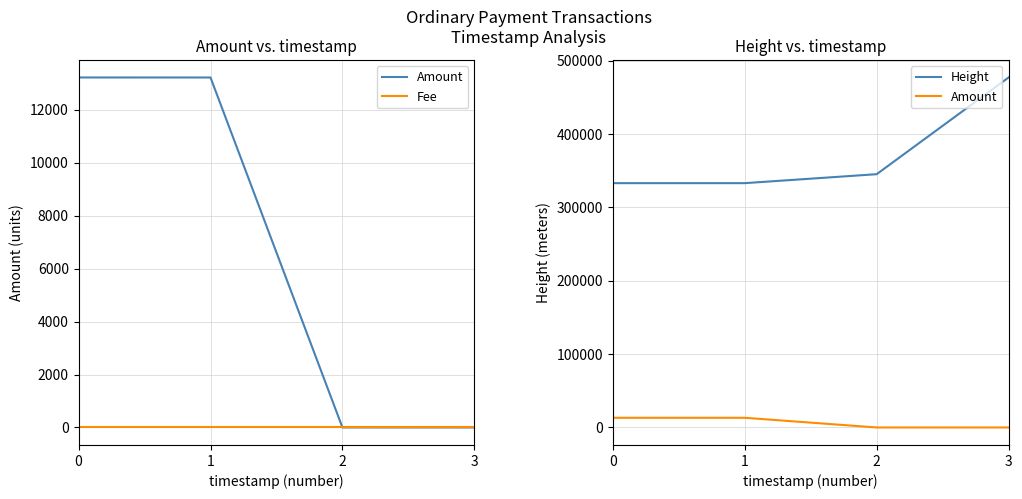

How many interior local peaks does the Fee series have?

1